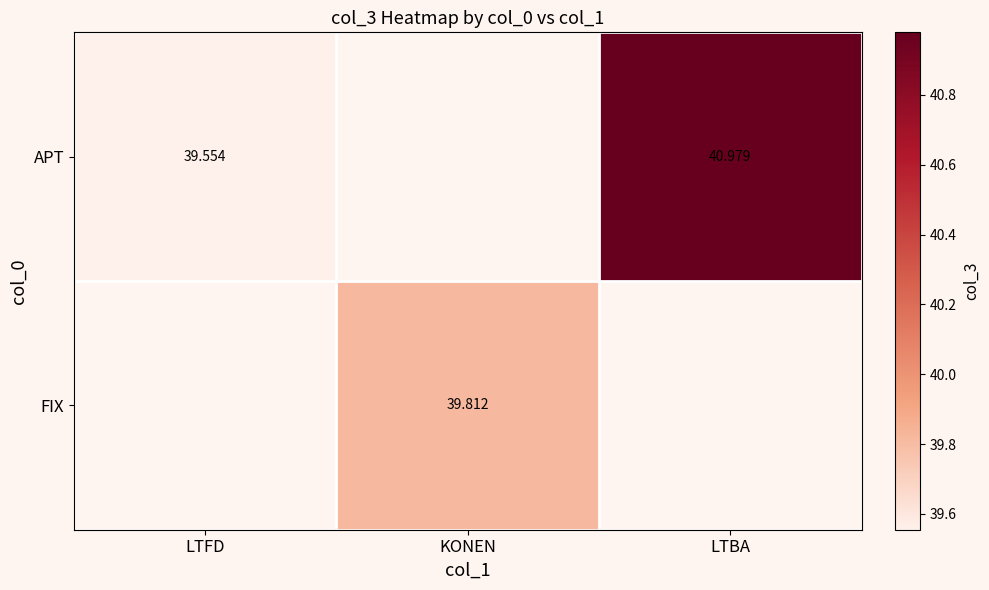

Is it true that APT equals 62.9 at LTFD?

False